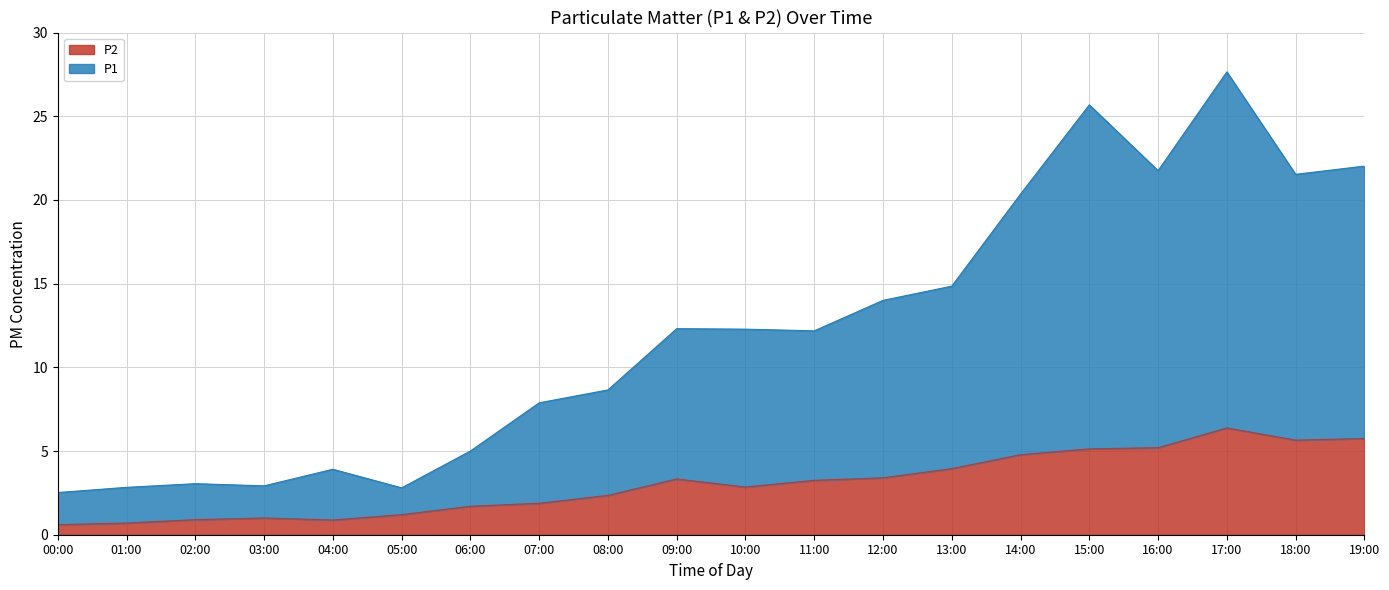

Which series has the largest total across all categories?

P1